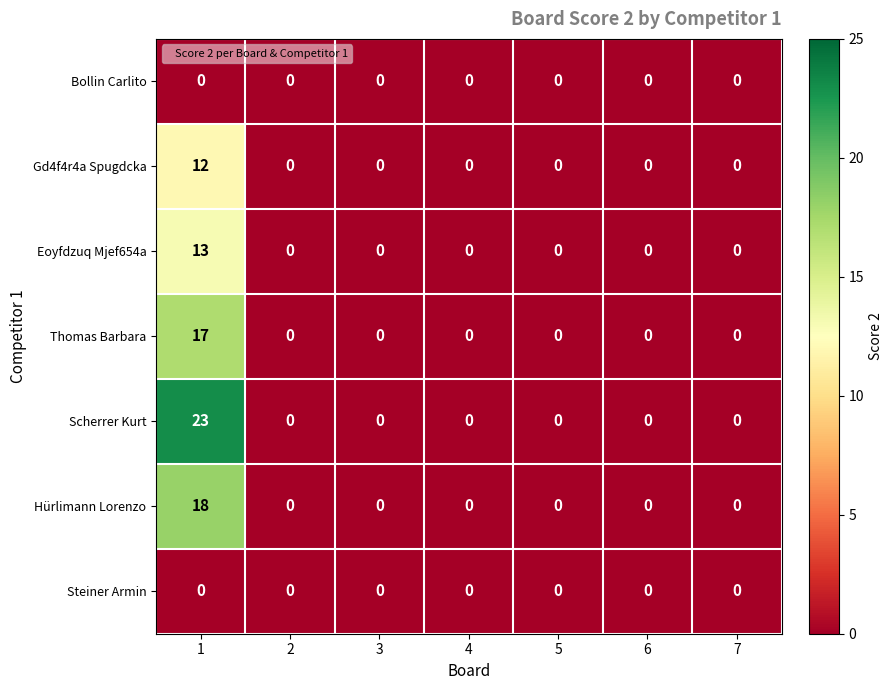

At which category is the sum across all series the highest?

1